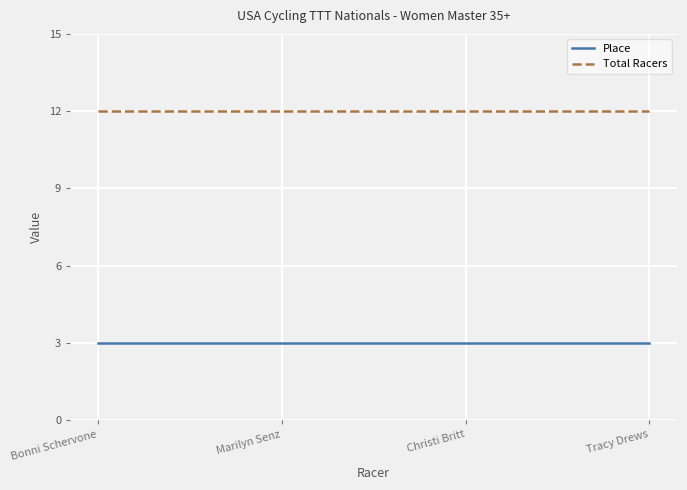

What is the average value of the Total Racers series?

12